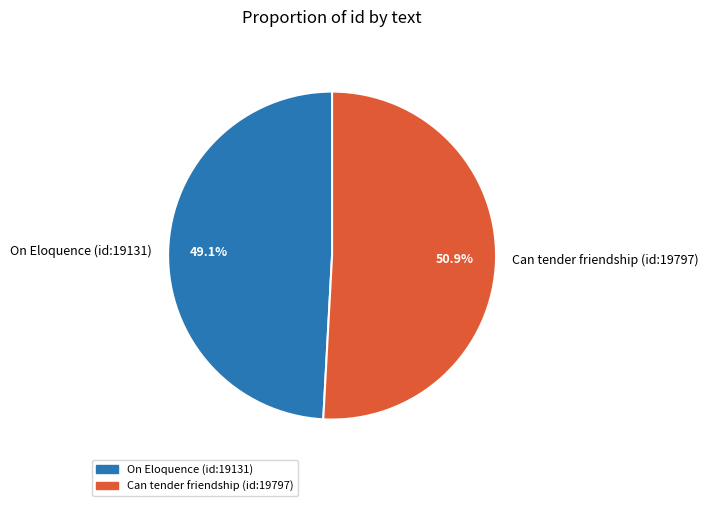

How many segments does this pie chart have?

2